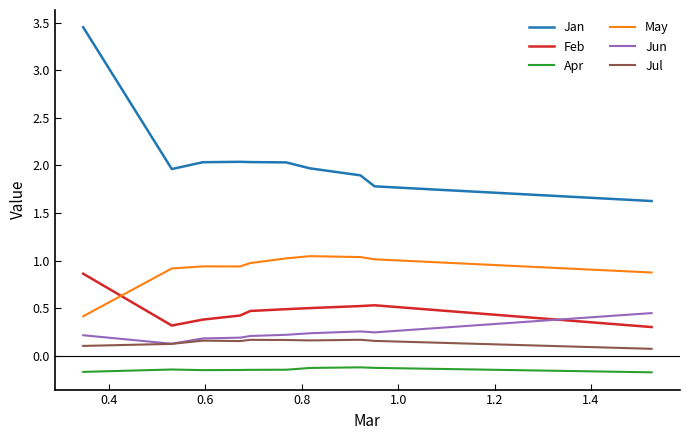

True or false: May and Jun intersect in this chart.

False